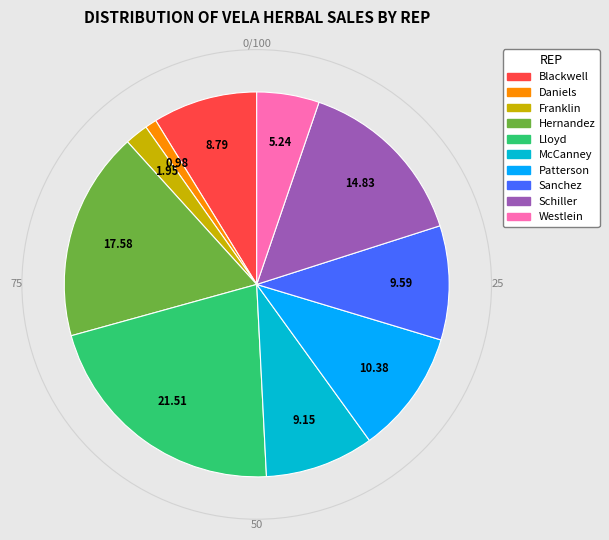

Is Lloyd the majority of the pie?

No